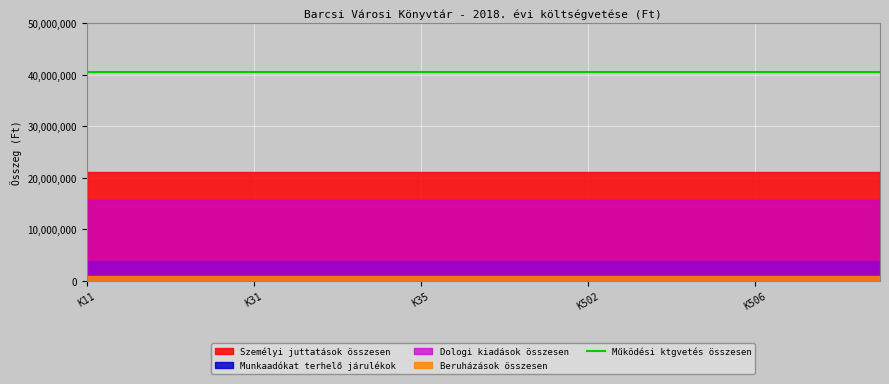

What is the total value across all series at K507?

81817426